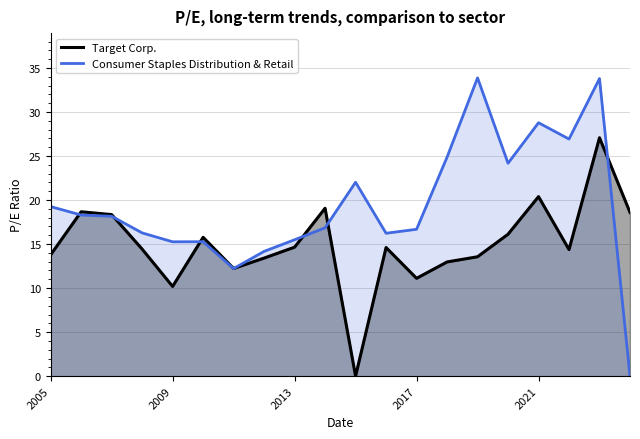

At which category does Target Corp. reach its first local valley?

2009